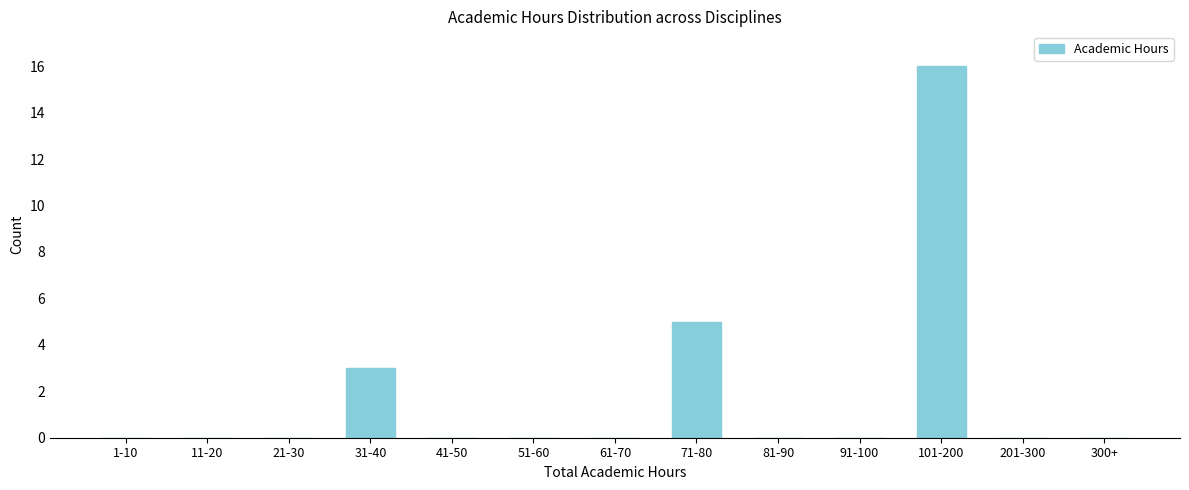

Reading left to right, what are all the values shown in this chart?

1-10=0	11-20=0	21-30=0	31-40=3	41-50=0	51-60=0	61-70=0	71-80=5	81-90=0	91-100=0	101-200=16	201-300=0	300+=0